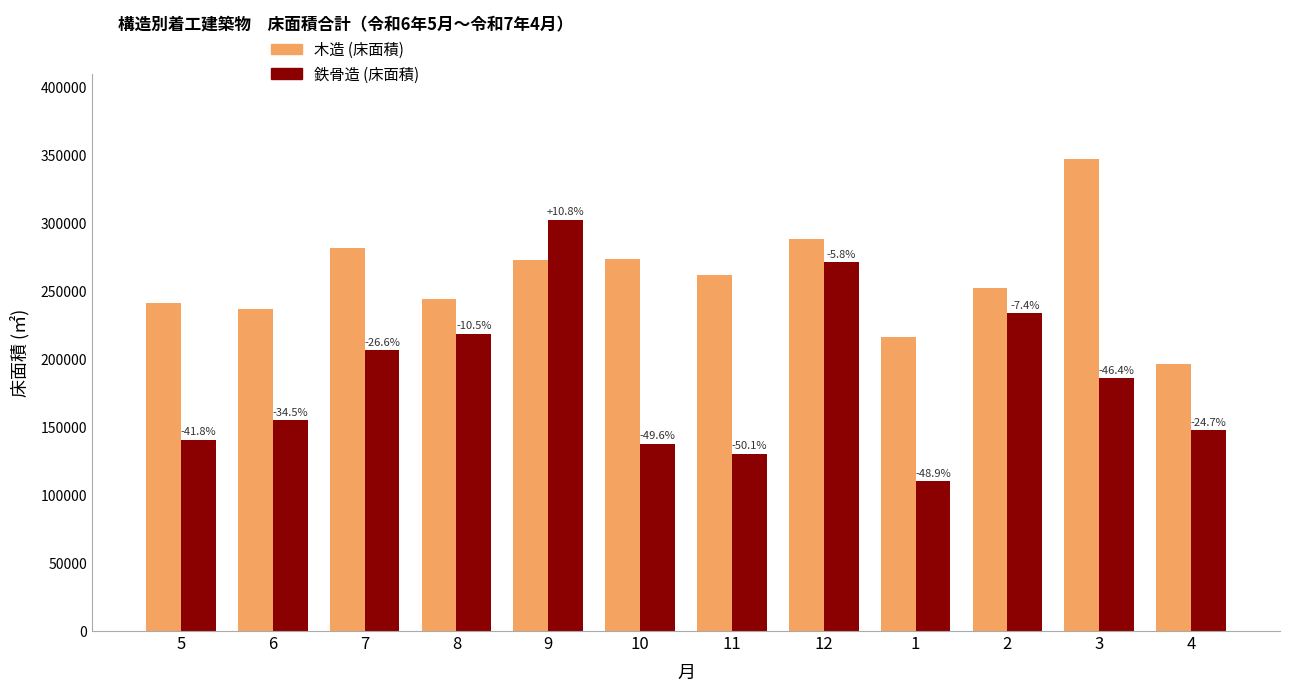

What is the spread (max minus min) of values at 3?

160862